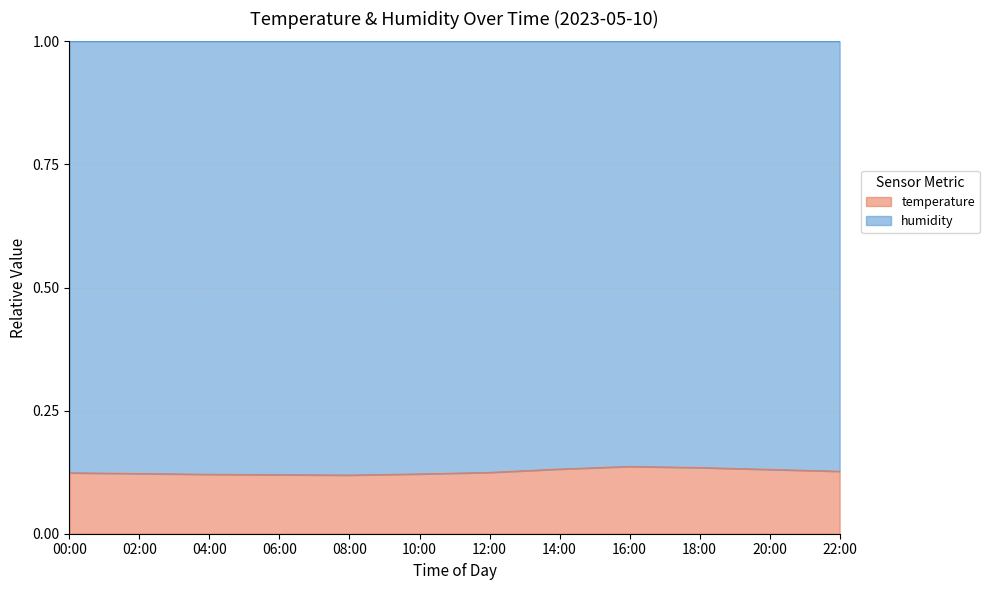

At which category does the data reach its first local peak?

16:00